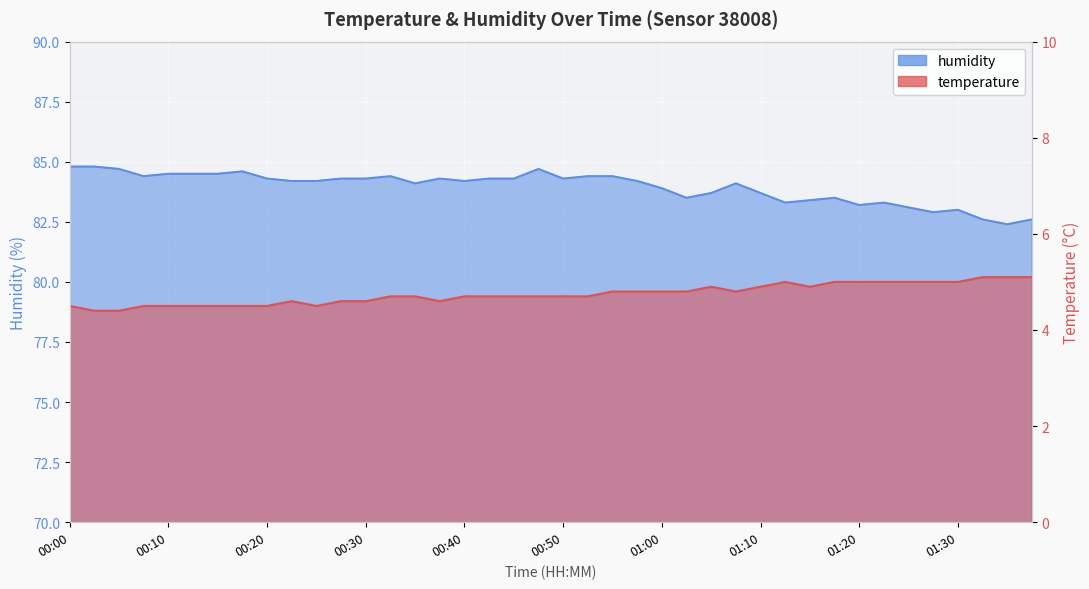

Is it true that temperature equals 6.9 at 01:02?

False